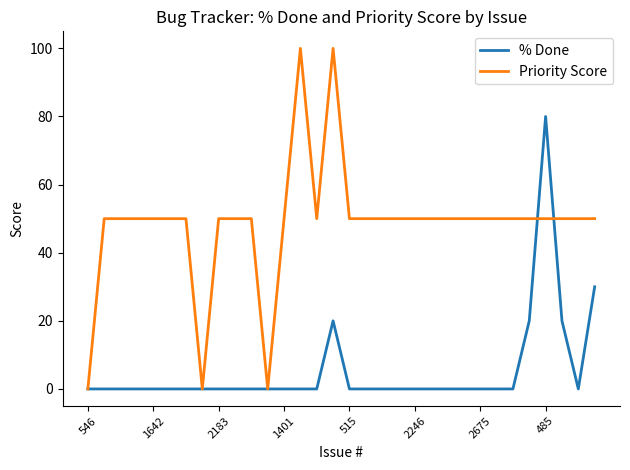

List the series in order of their overall mean, lowest first.

% Done, Priority Score